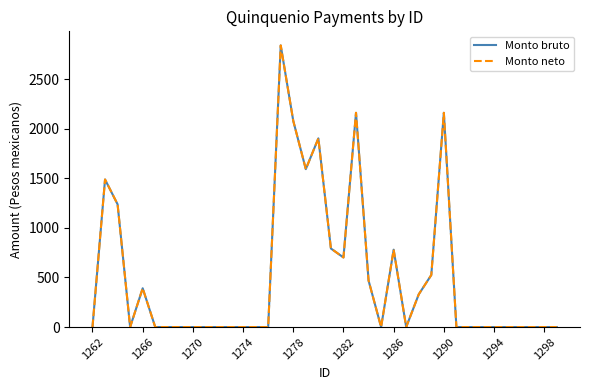

Which series has the widest spread of values?

Monto bruto